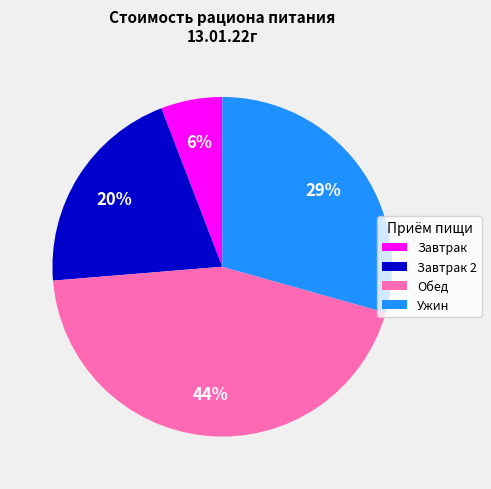

How many segments does this pie chart have?

4